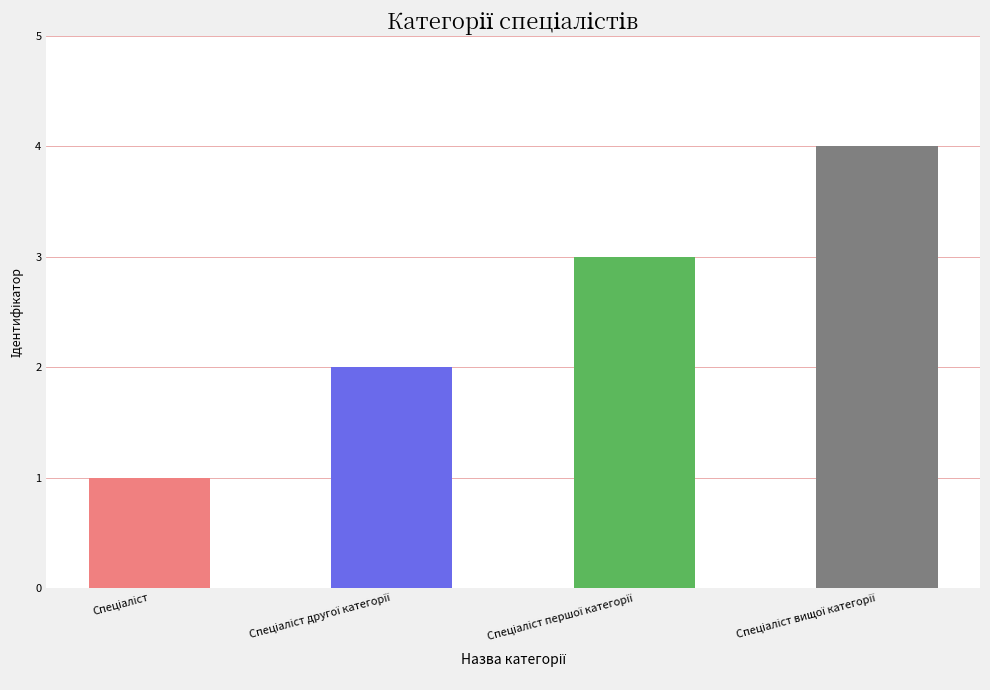

What is the sum of all values?

10